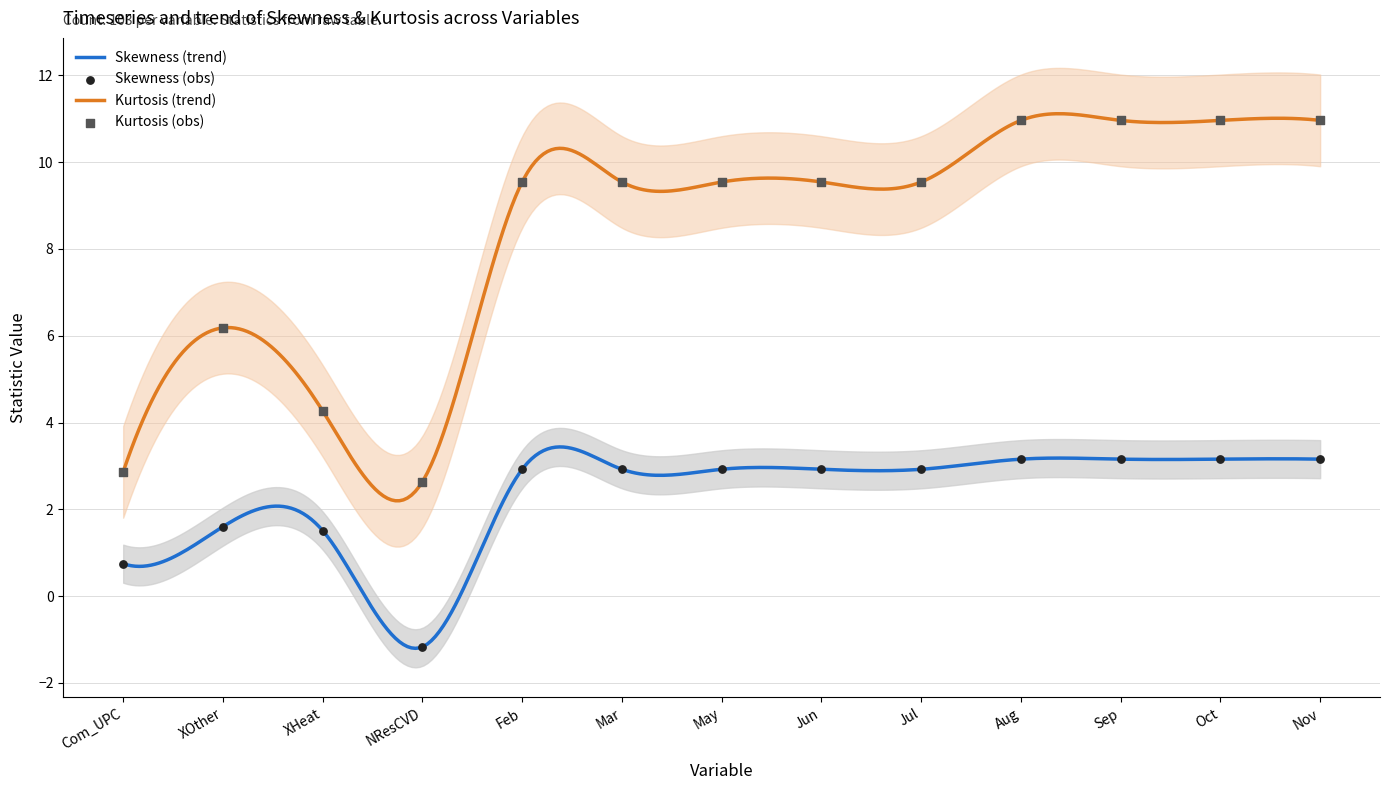

What is the total value across all series at Nov?

14.1